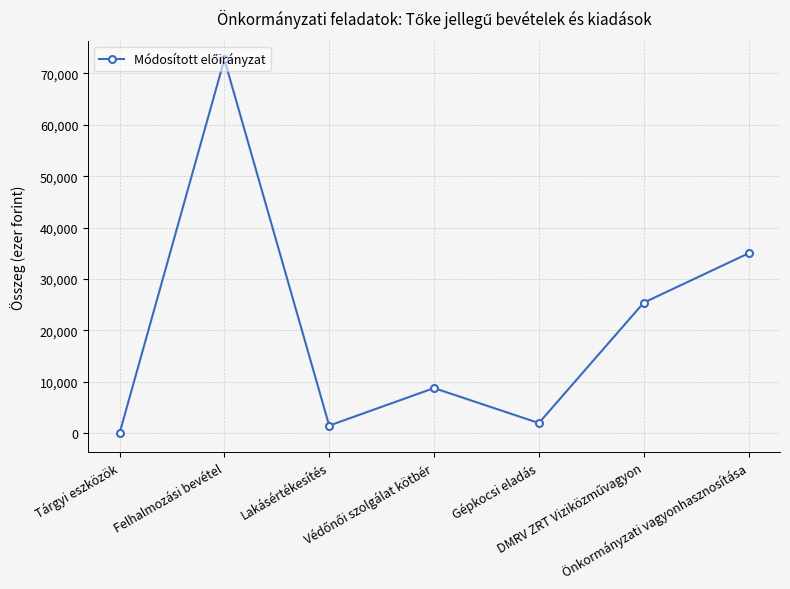

What is the sum of all values?

145400